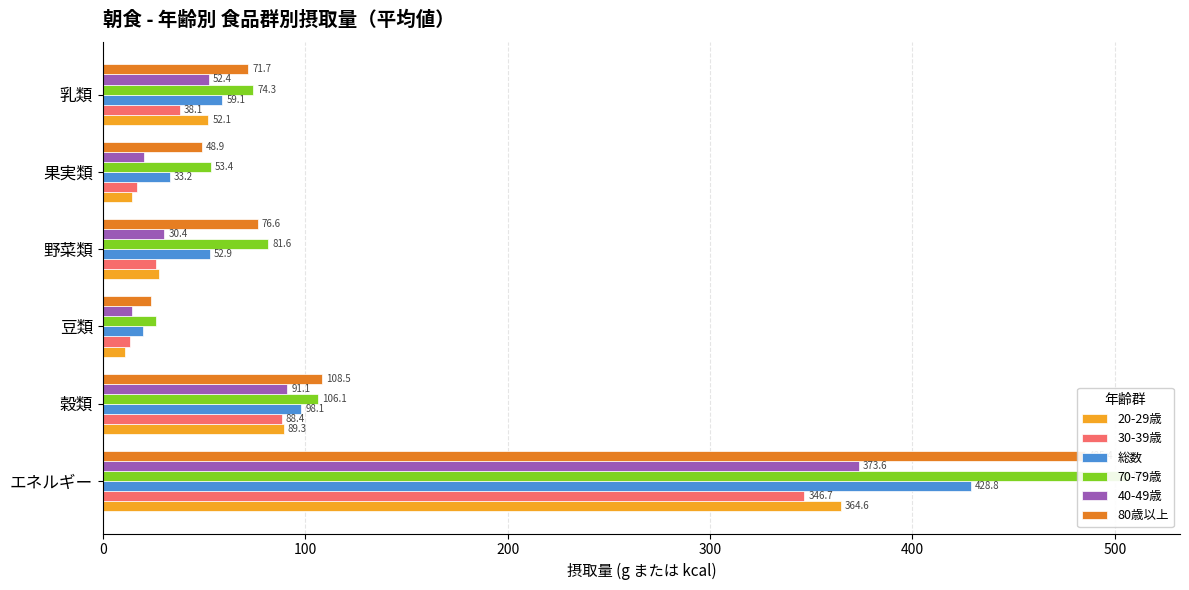

True or false: 40-49歳 has a value of 20.6 at 野菜類.

False